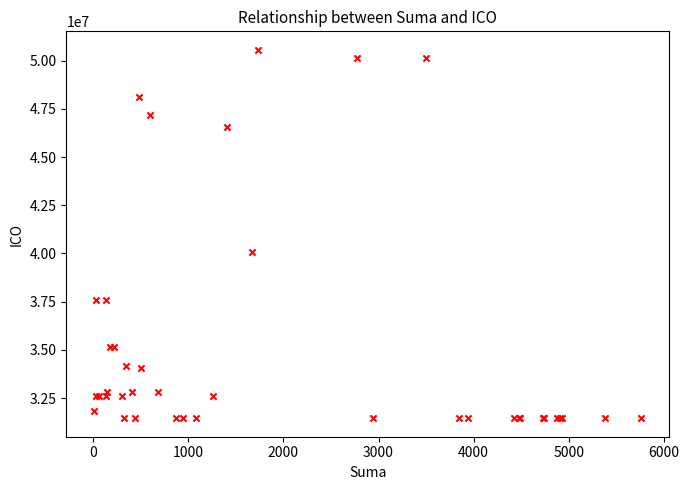

What Y value in the scatter plot is closest to 41009784?

40083675